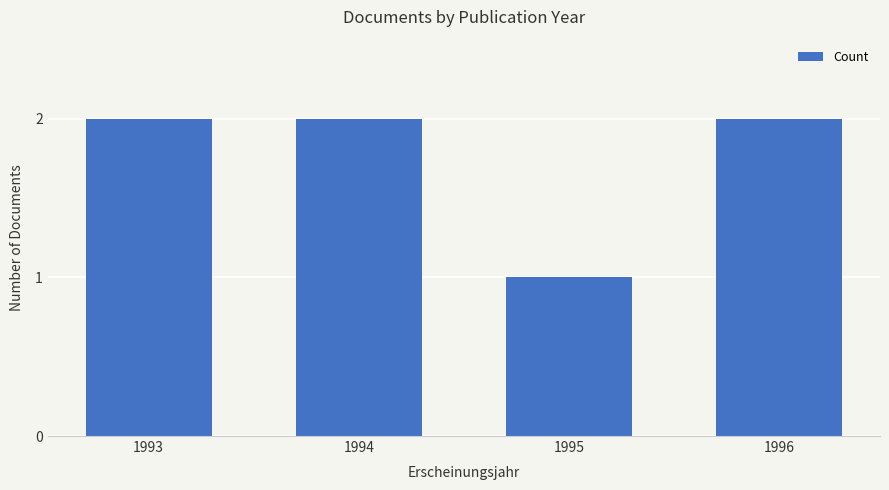

Which has a higher value, 1993 or 1995?

1993